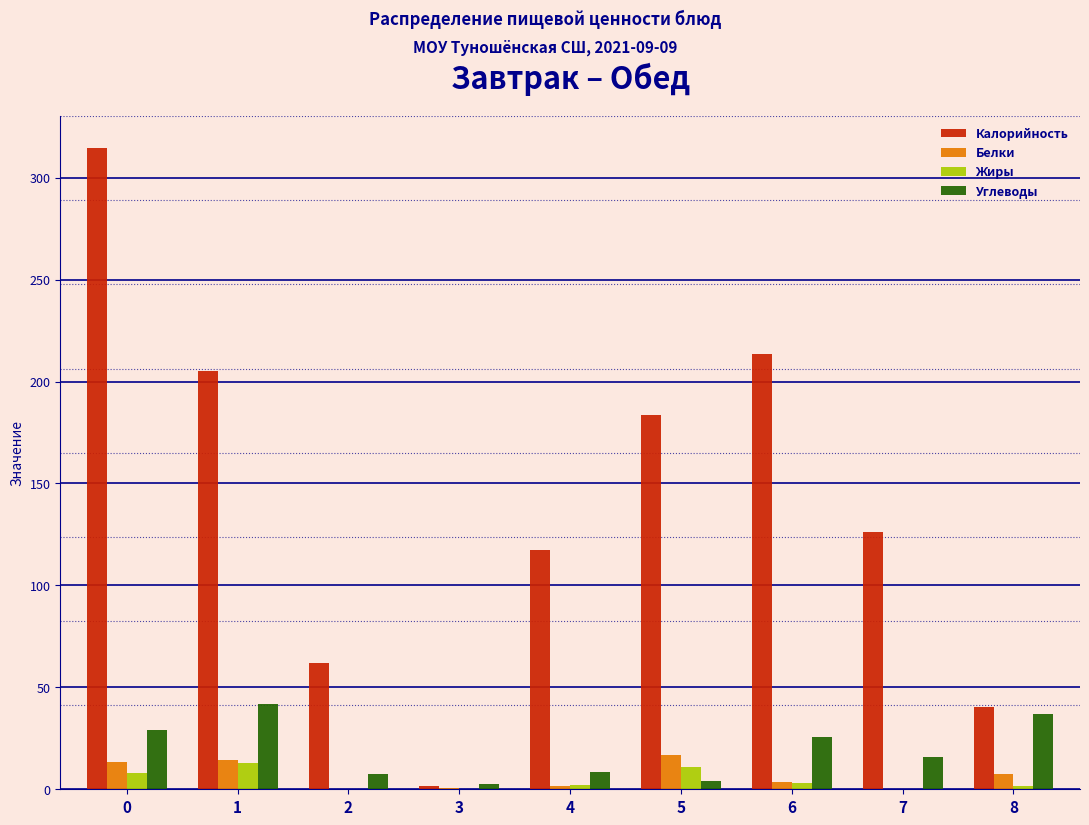

Which series changed the most between 4 and 8?

Калорийность